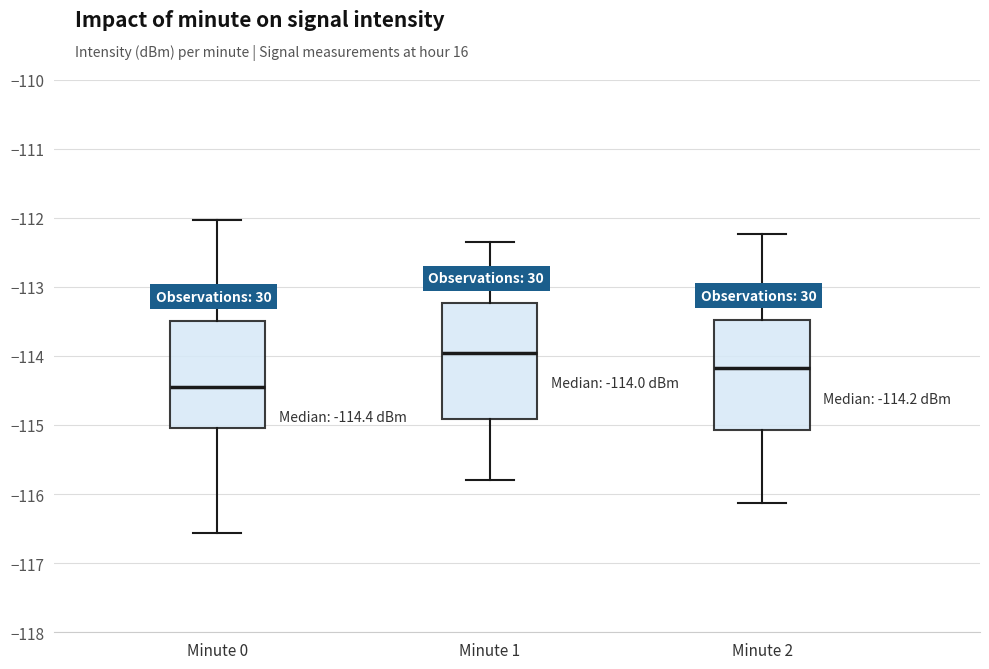

Which box's median line is the highest?

Minute 1